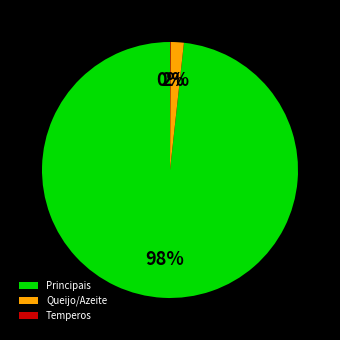

Is there any slice that represents more than half of the pie?

Yes